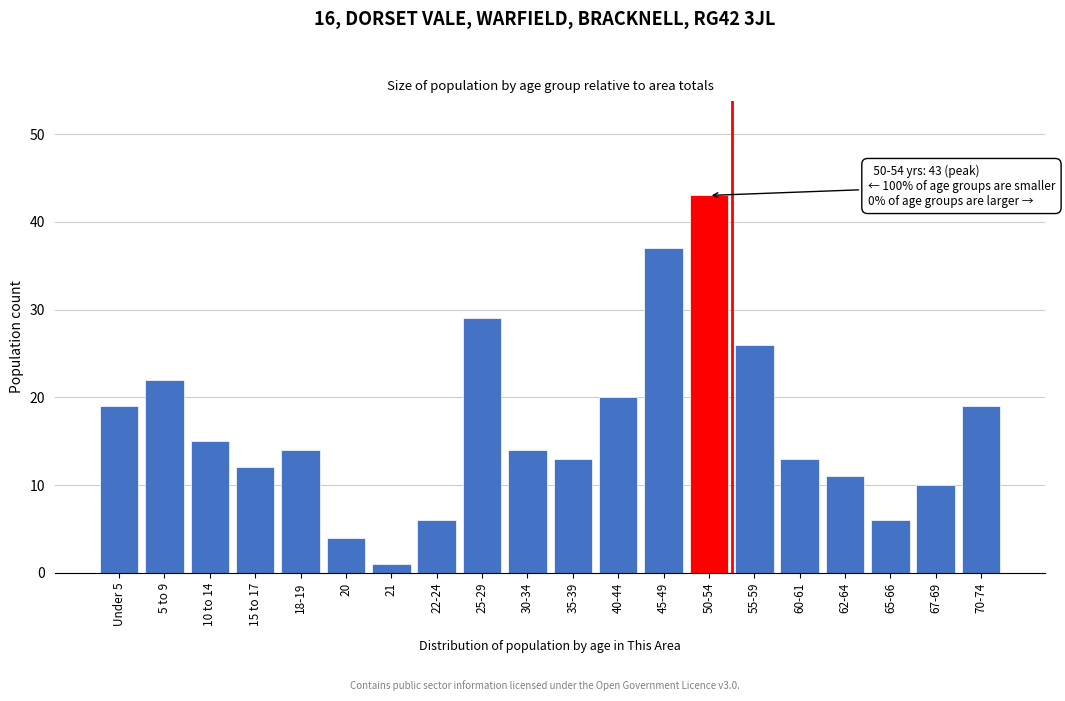

Reading left to right, list all the values displayed in this chart.

19	22	15	12	14	4	1	6	29	14	13	20	37	43	26	13	11	6	10	19